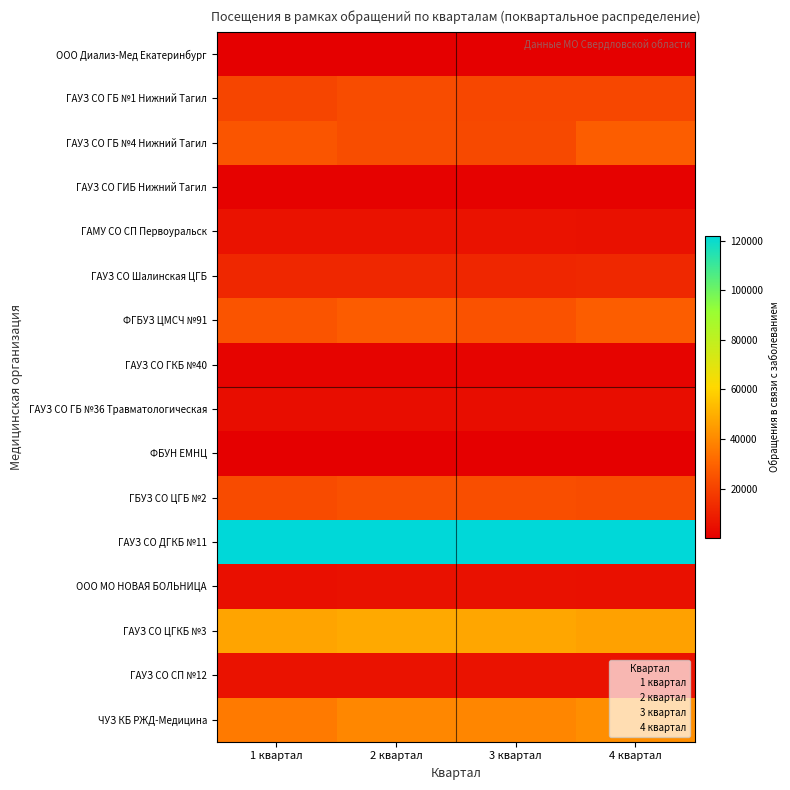

At which category is the sum across all series the highest?

4 квартал